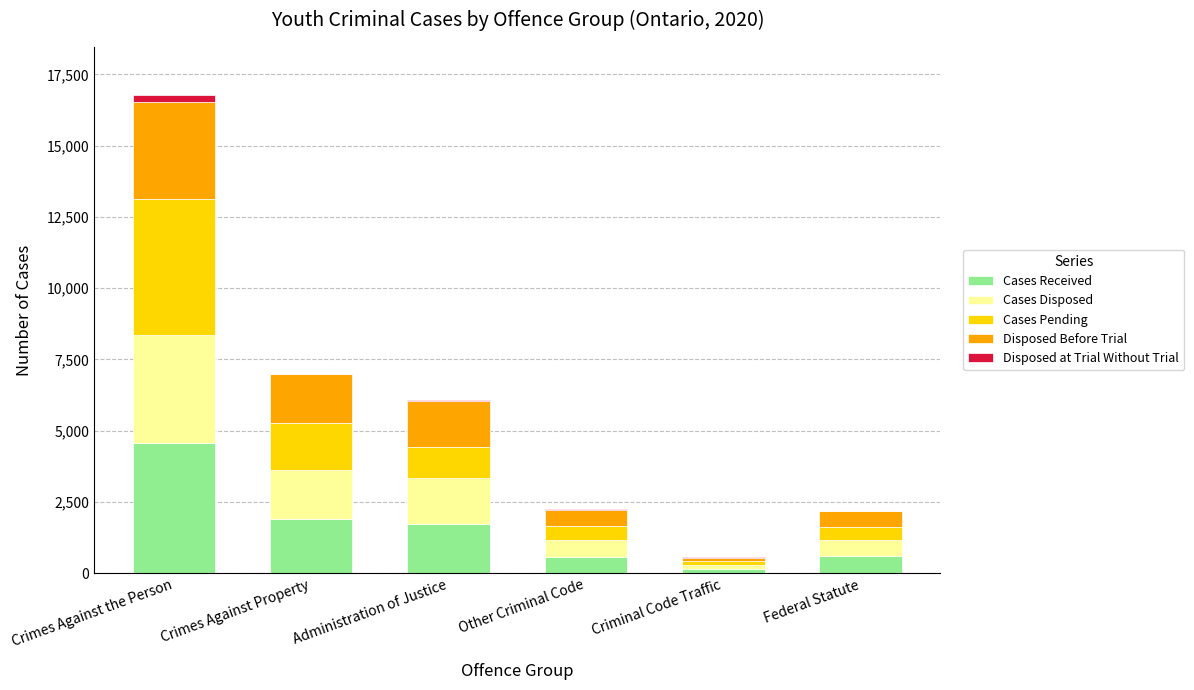

Is it true that Cases Received equals 4569 at Crimes Against the Person?

True